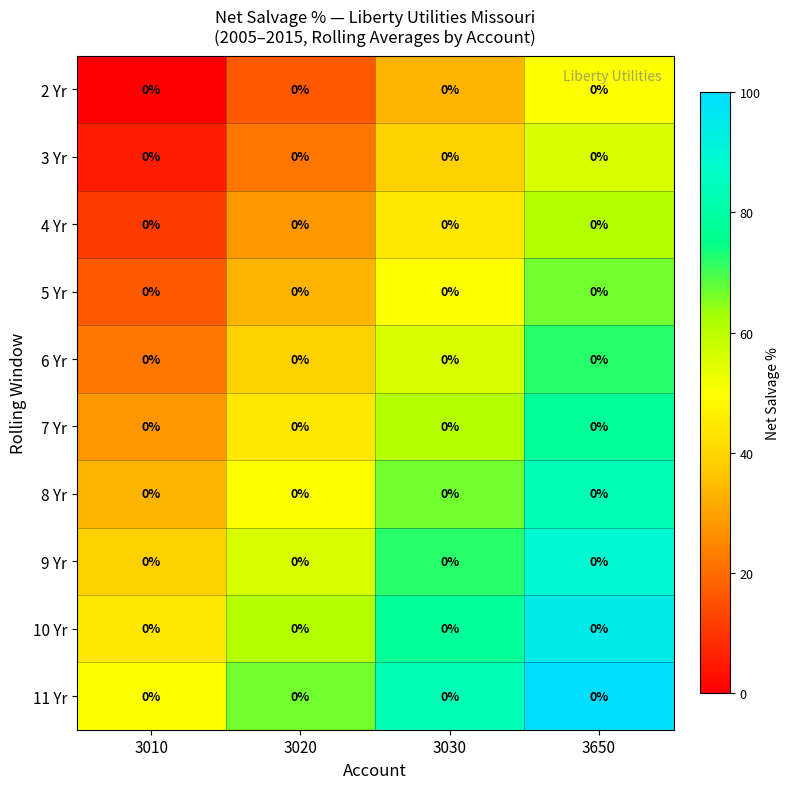

At which category is the sum across all series the highest?

3650